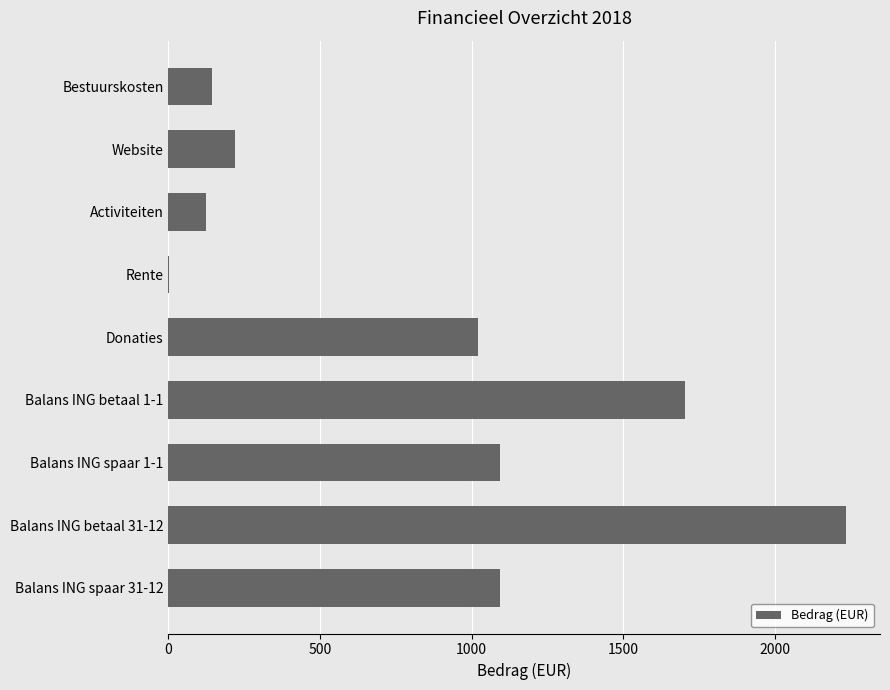

What is the sum of all values?

7632.2